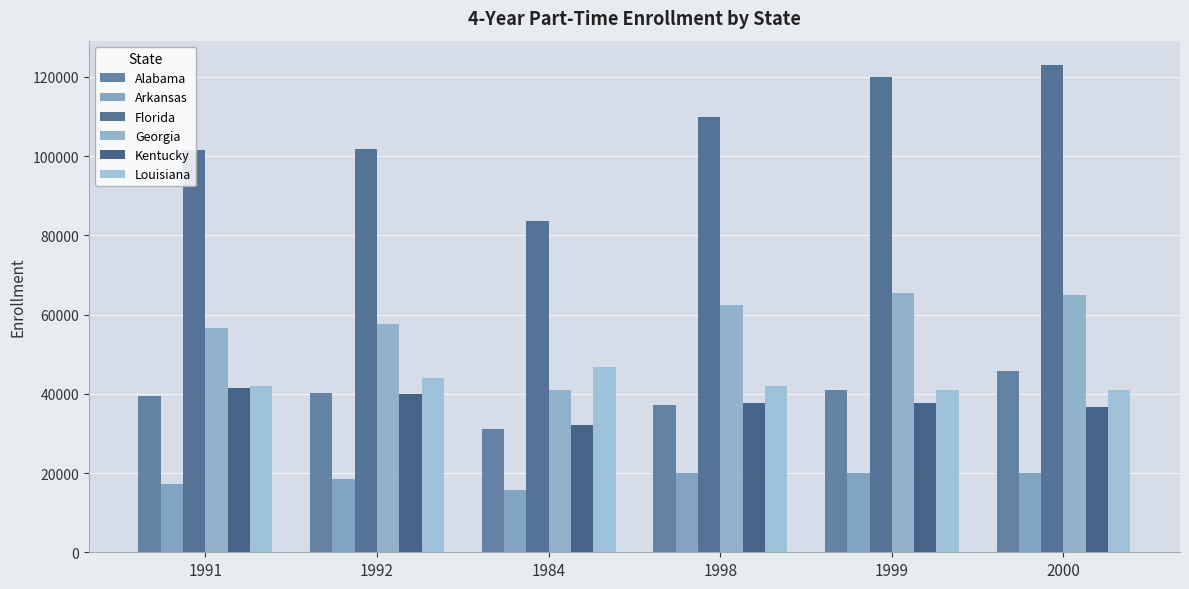

The Louisiana series shows 69921 at 2000. True or false?

False